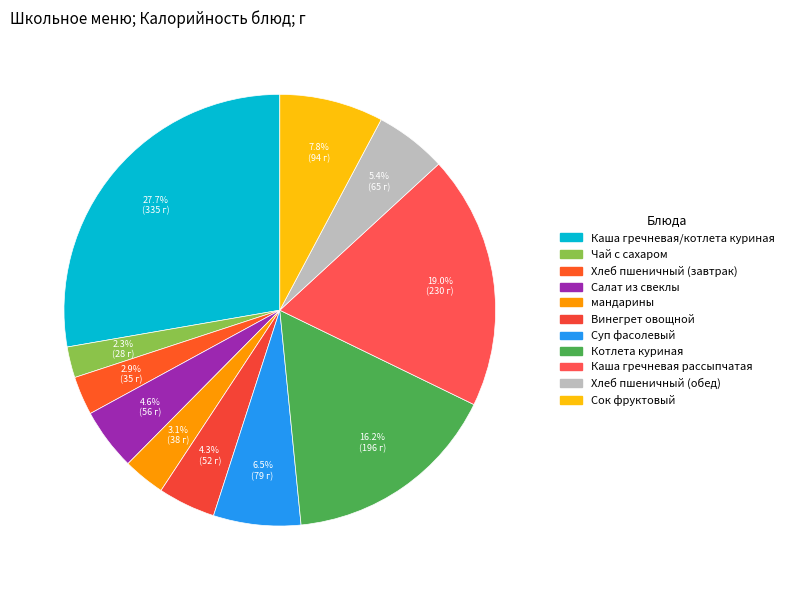

What is the smallest slice in the pie chart?

Чай с сахаром